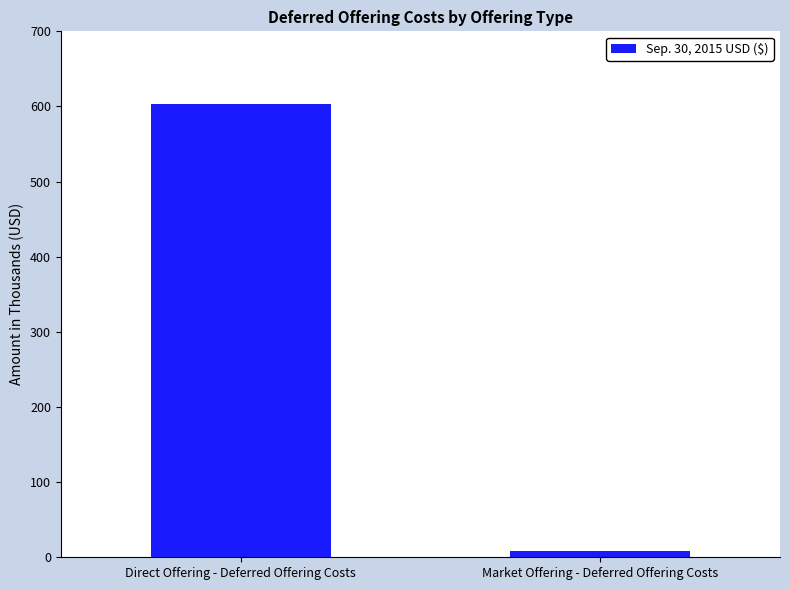

What is the label of the 1st bar from the left?

Direct Offering - Deferred Offering Costs